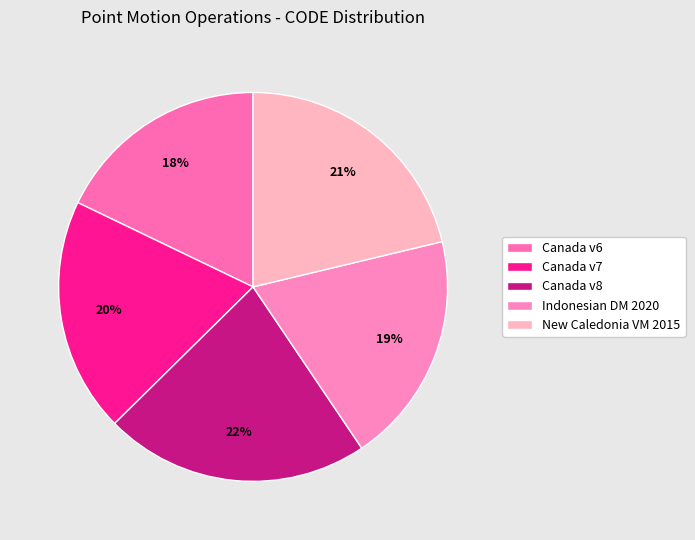

How many segments does this pie chart have?

5